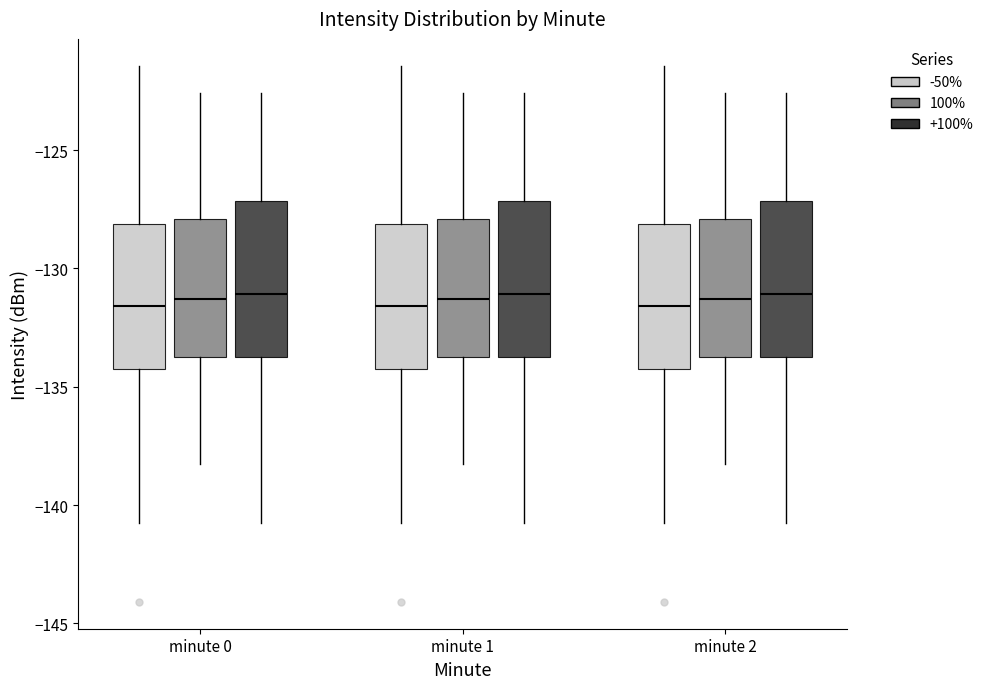

Reading left to right, read every box against the y-axis: the position of its median line, the range the box covers, and the ends of its whiskers. The values are not printed on the chart, so give them approximately, as read against the axis.

minute 0 (-50%): median -131.5, box -134.5 to -128.0, whiskers -141.0 to -121.5
minute 0 (100%): median -131.5, box -133.5 to -128.0, whiskers -138.5 to -122.5
minute 0 (+100%): median -131.0, box -133.5 to -127.0, whiskers -141.0 to -122.5
minute 1 (-50%): median -131.5, box -134.5 to -128.0, whiskers -141.0 to -121.5
minute 1 (100%): median -131.5, box -133.5 to -128.0, whiskers -138.5 to -122.5
minute 1 (+100%): median -131.0, box -133.5 to -127.0, whiskers -141.0 to -122.5
minute 2 (-50%): median -131.5, box -134.5 to -128.0, whiskers -141.0 to -121.5
minute 2 (100%): median -131.5, box -133.5 to -128.0, whiskers -138.5 to -122.5
minute 2 (+100%): median -131.0, box -133.5 to -127.0, whiskers -141.0 to -122.5